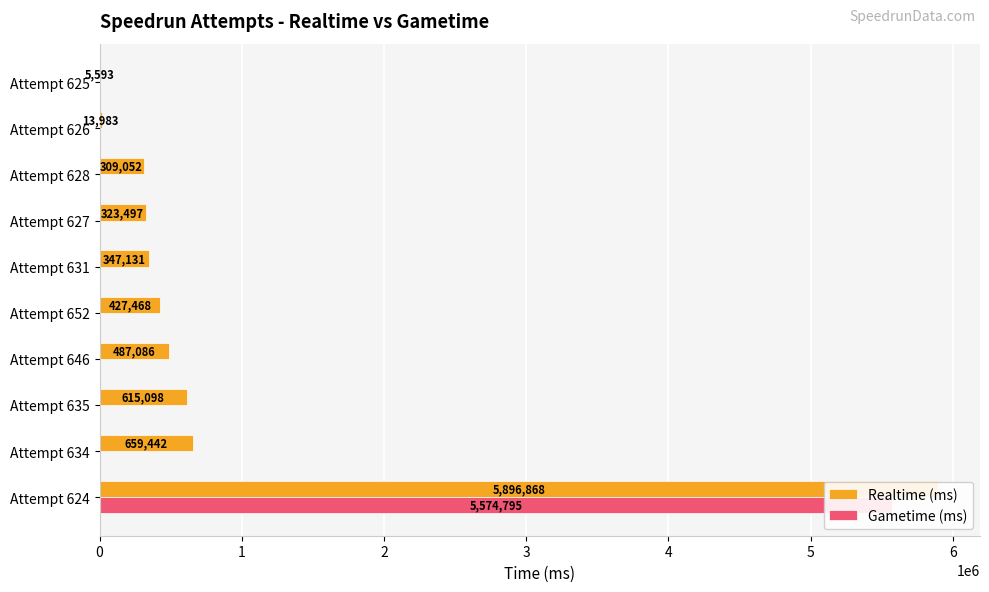

Reading right to left, what are all the values shown in this chart?

Realtime (ms): 5593	13983	309052	323497	347131	427468	487086	615098	659442	5896868
Gametime (ms): 0	0	0	0	0	0	0	0	0	5574795